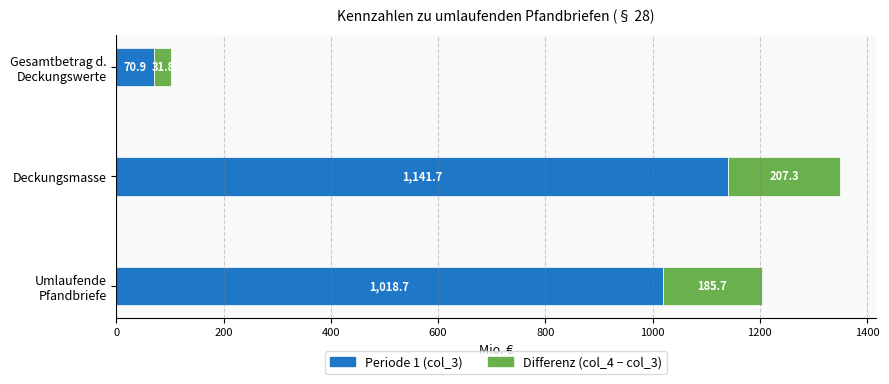

What is the sum of all Periode 1 (col_3) values?

2231.3